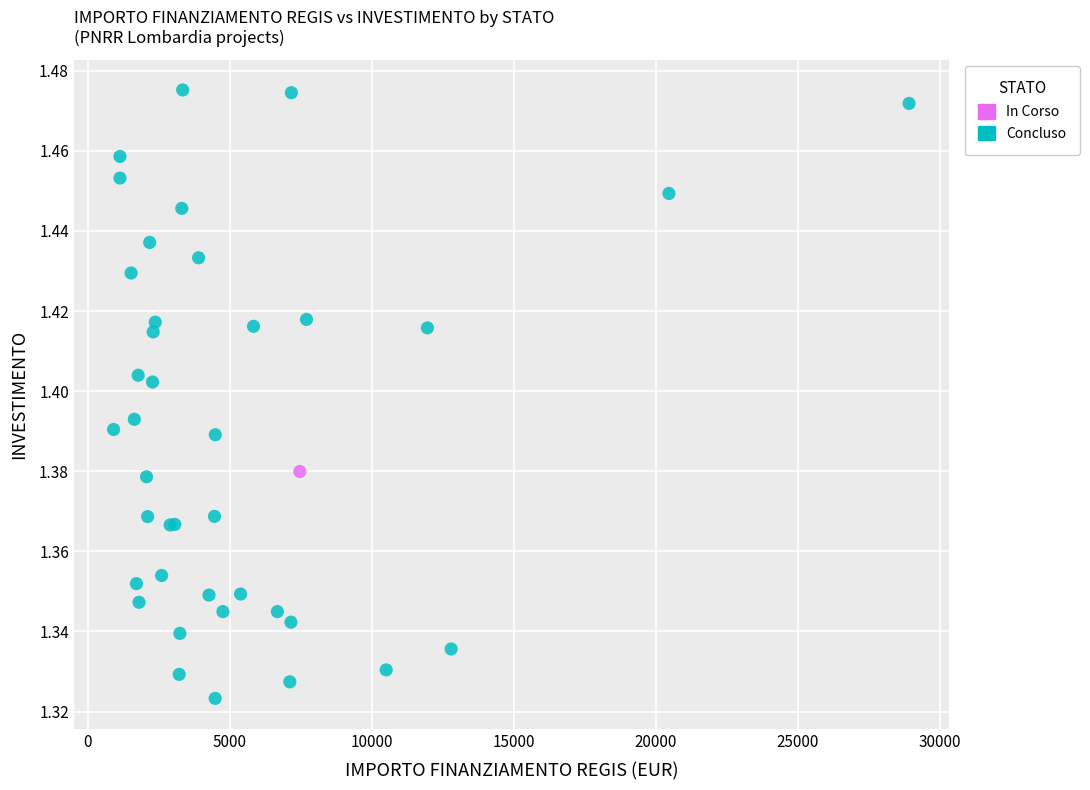

What are all the series names shown in the legend?

In Corso, Concluso